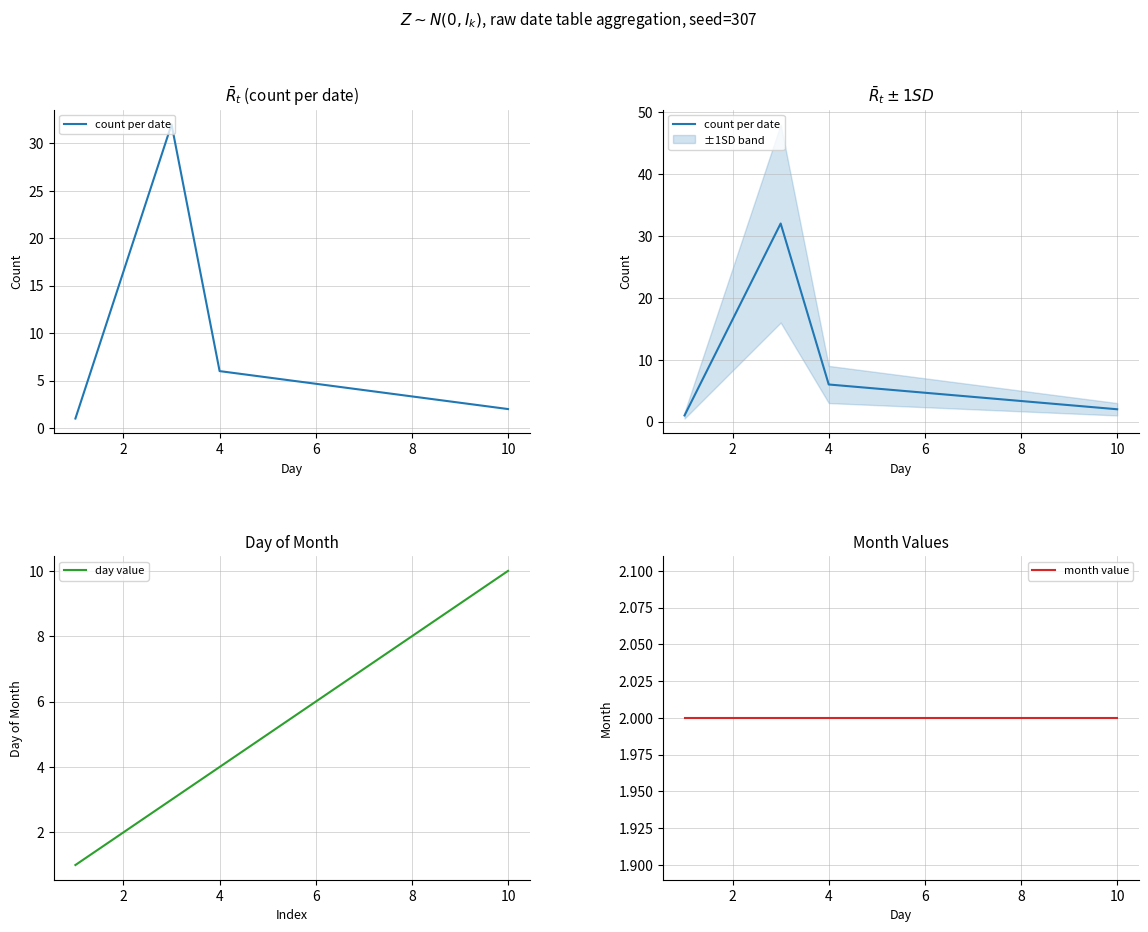

The day value series shows 10 at 10. True or false?

True